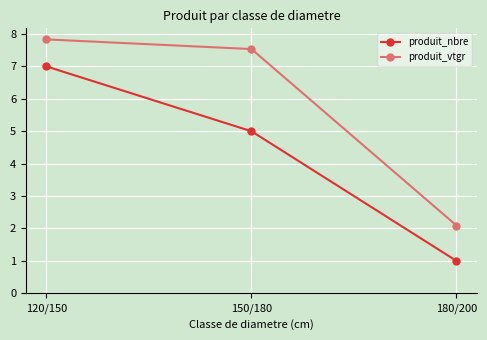

Does the chart have visible grid lines?

Yes